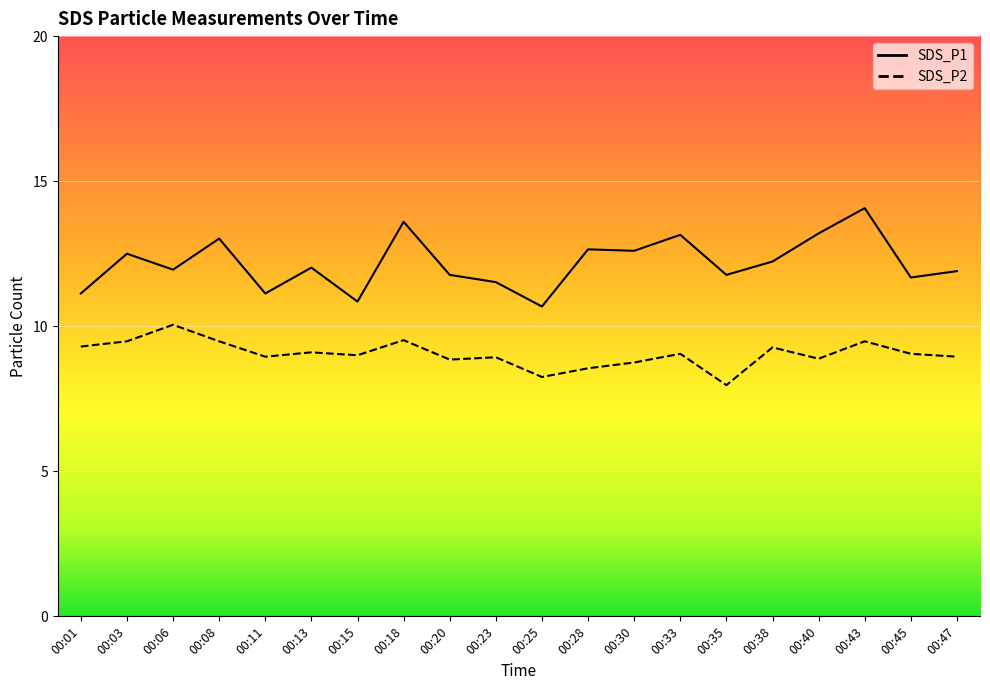

Rank the categories by SDS_P1 value from highest to lowest.

00:43, 00:18, 00:40, 00:33, 00:08, 00:28, 00:30, 00:03, 00:38, 00:13, 00:06, 00:47, 00:20, 00:35, 00:45, 00:23, 00:01, 00:11, 00:15, 00:25